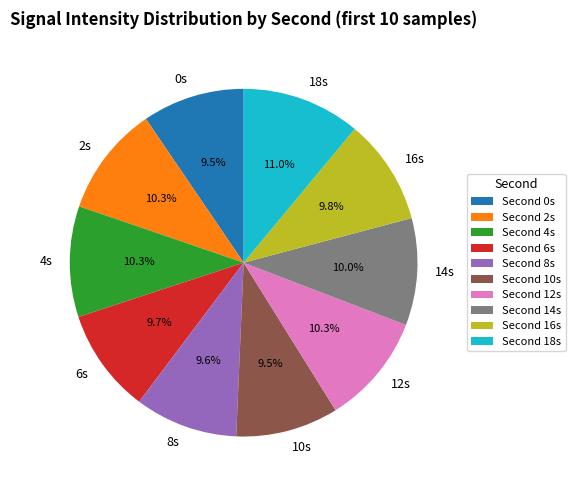

What percentage is NOT represented by 8s?

90.4%